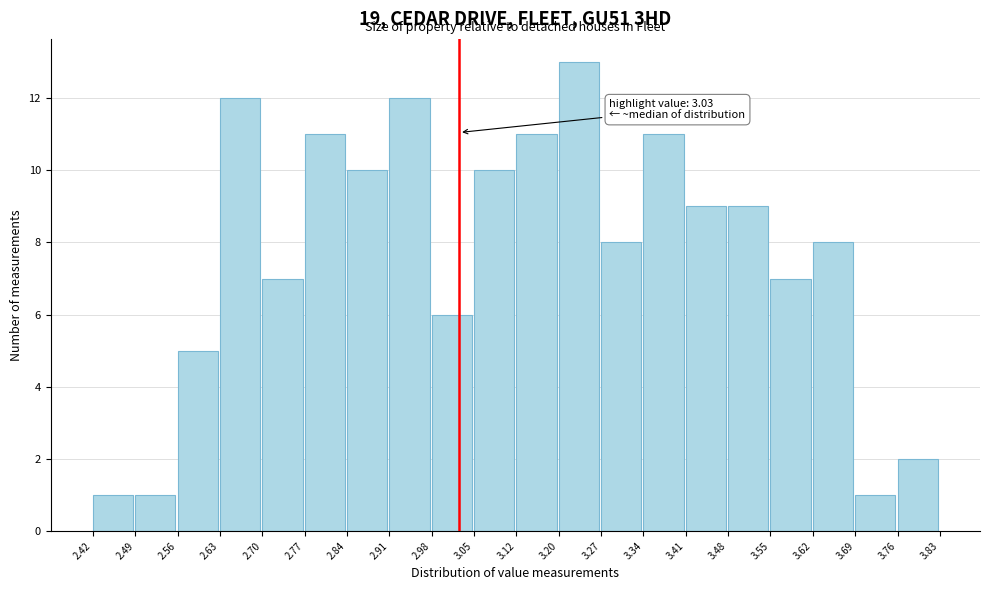

Which range on the x-axis has the tallest bar?

3.20 to 3.27